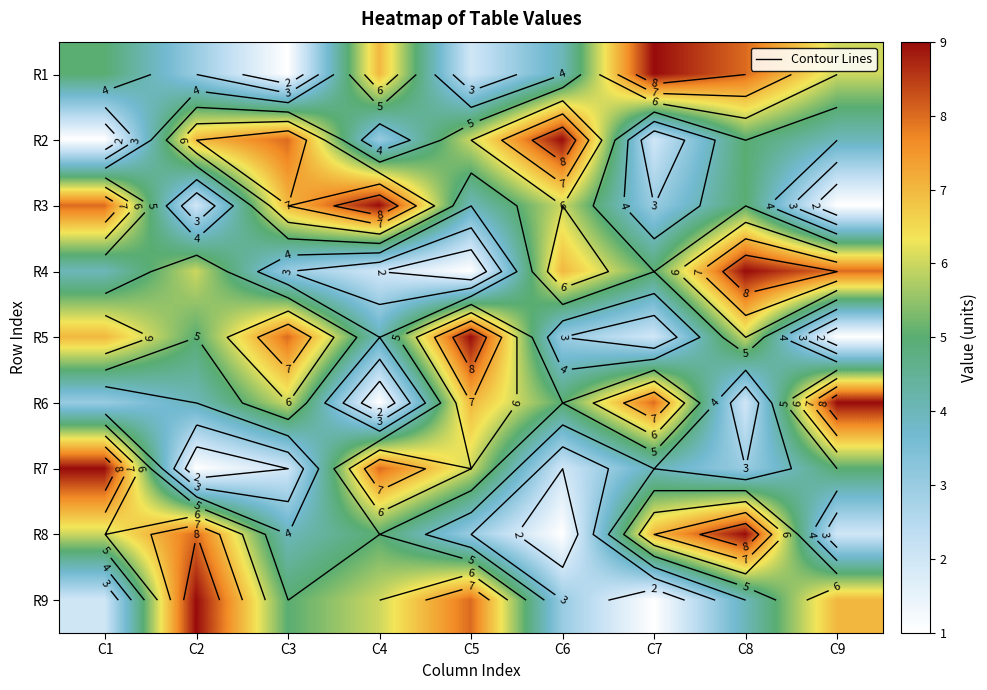

True or false: R7 has a value of 2 at C3.

True